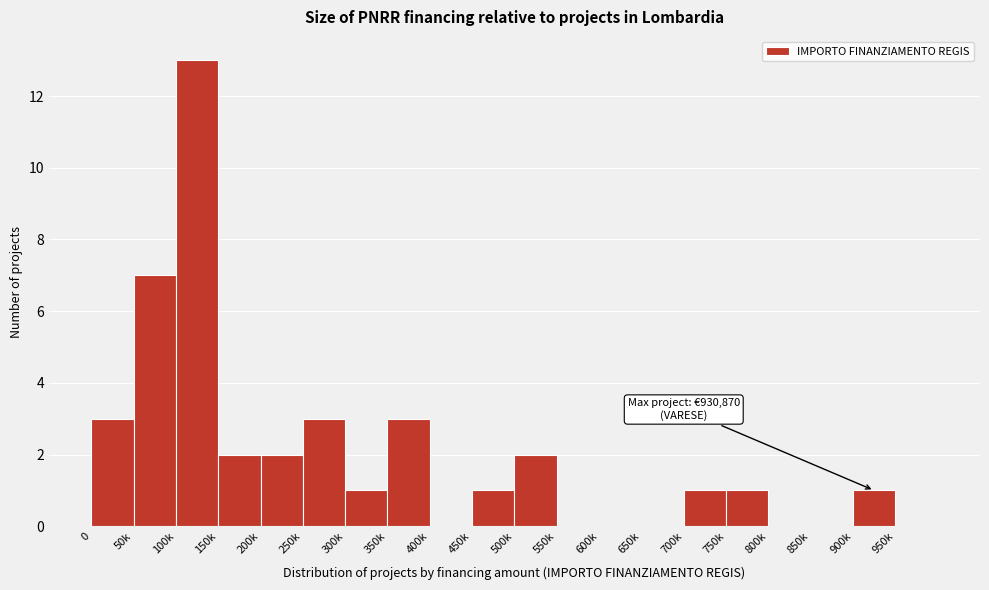

Reading right to left, extract all data points from this chart.

950k=0	900k=1	850k=0	800k=0	750k=1	700k=1	650k=0	600k=0	550k=0	500k=2	450k=1	400k=0	350k=3	300k=1	250k=3	200k=2	150k=2	100k=13	50k=7	0=3